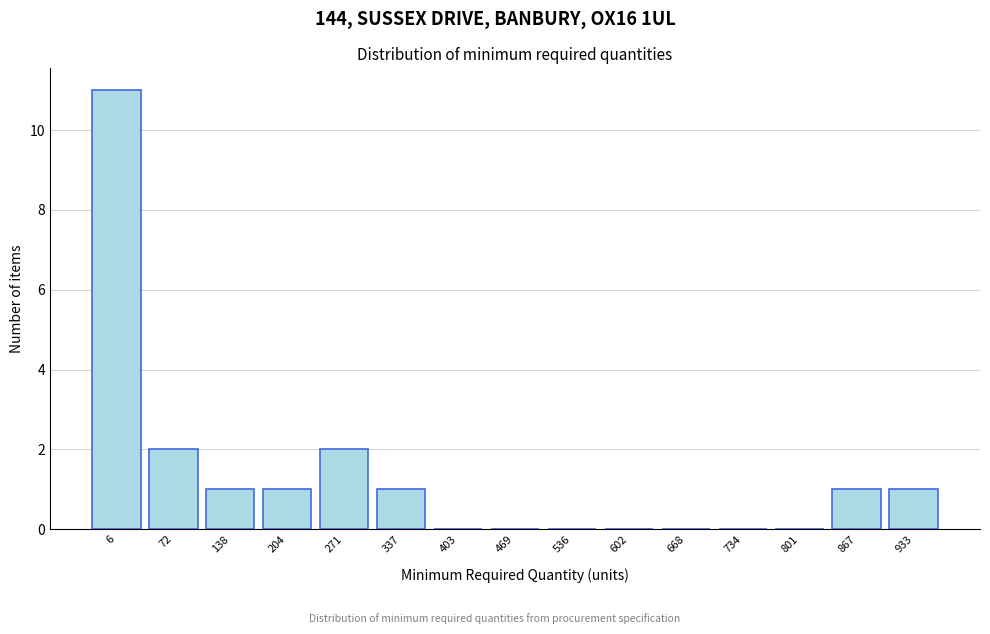

Reading left to right, list all the values displayed in this chart.

6=11	72=2	138=1	204=1	271=2	337=1	403=0	469=0	536=0	602=0	668=0	734=0	801=0	867=1	933=1